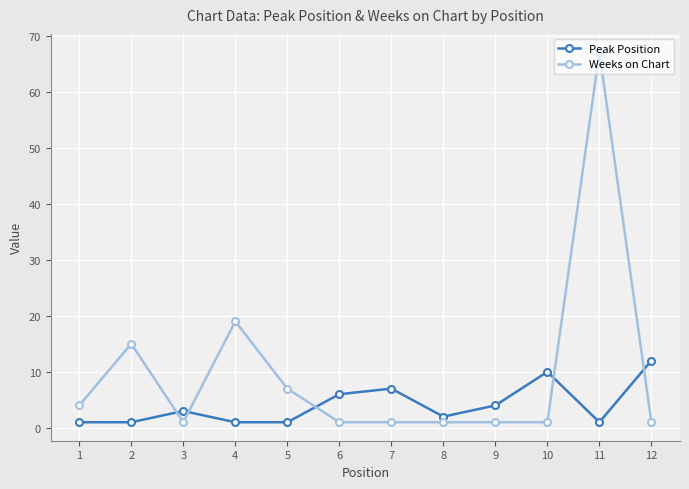

Reading right to left, extract all data points from this chart.

Peak Position: 12=12	11=1	10=10	9=4	8=2	7=7	6=6	5=1	4=1	3=3	2=1	1=1
Weeks on Chart: 12=1	11=67	10=1	9=1	8=1	7=1	6=1	5=7	4=19	3=1	2=15	1=4